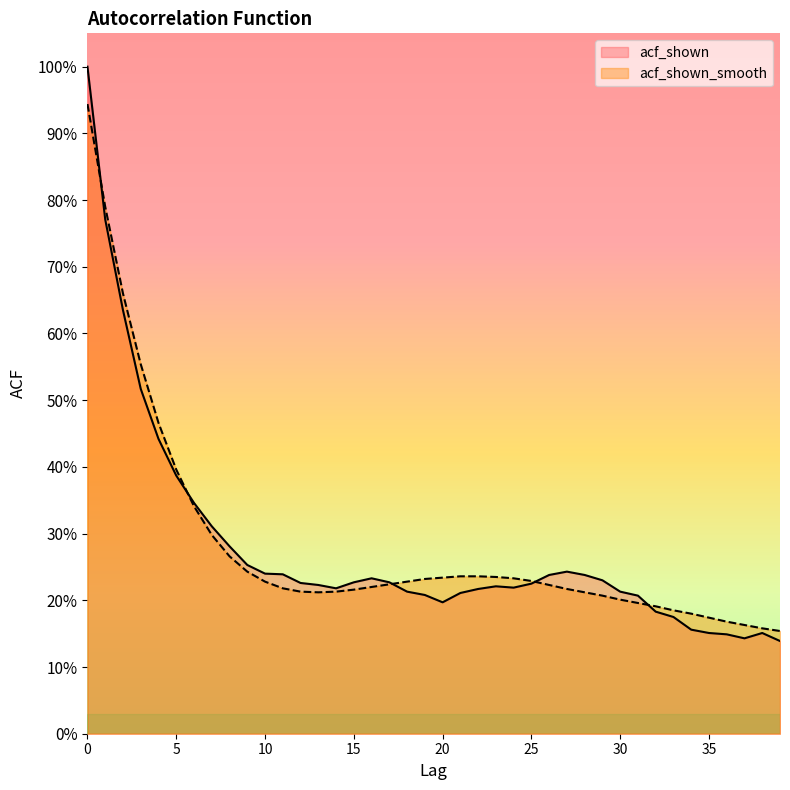

How many intersections are there between acf_shown_smooth and acf_shown?

5